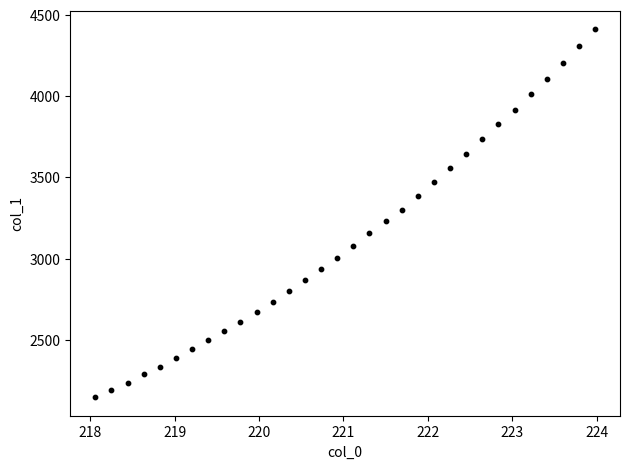

What is the range of X values (max minus min)?

5.9